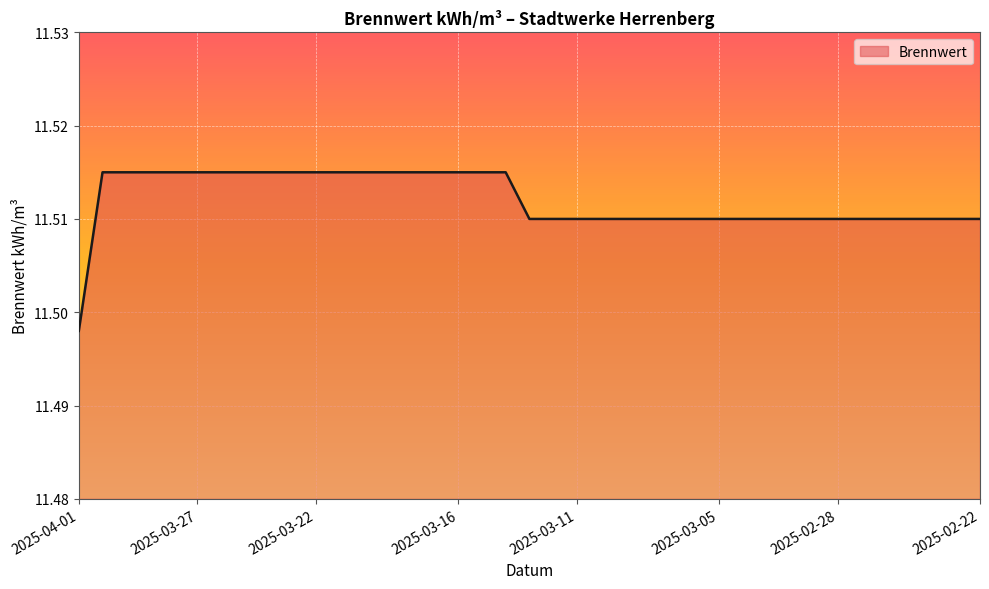

What is the average value?

11.5